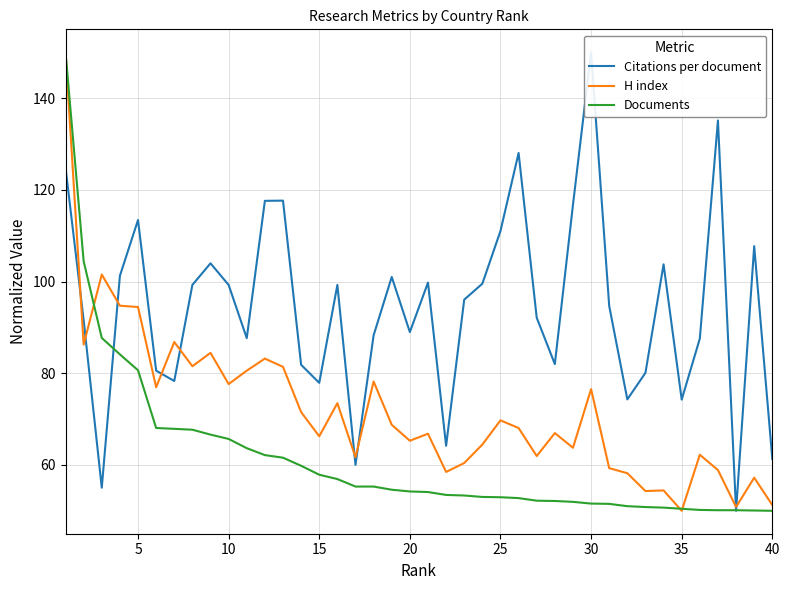

What is the minimum value for H index?

50.0